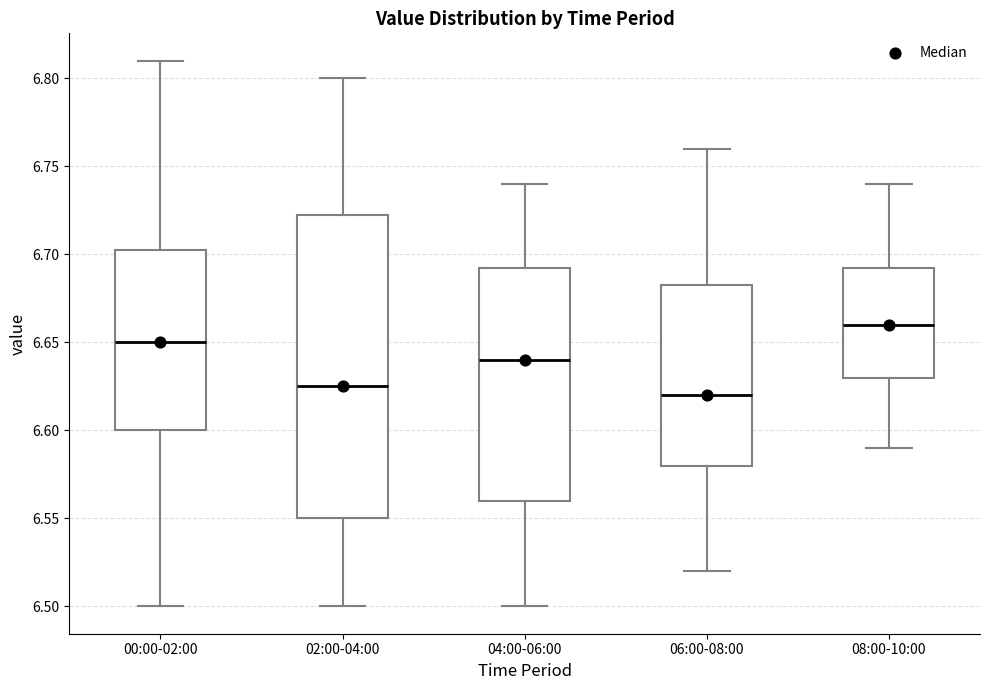

Where does the upper whisker of the box for 02:00-04:00 end on the y-axis? The values are not printed on the chart, so give them approximately, as read against the axis.

6.800